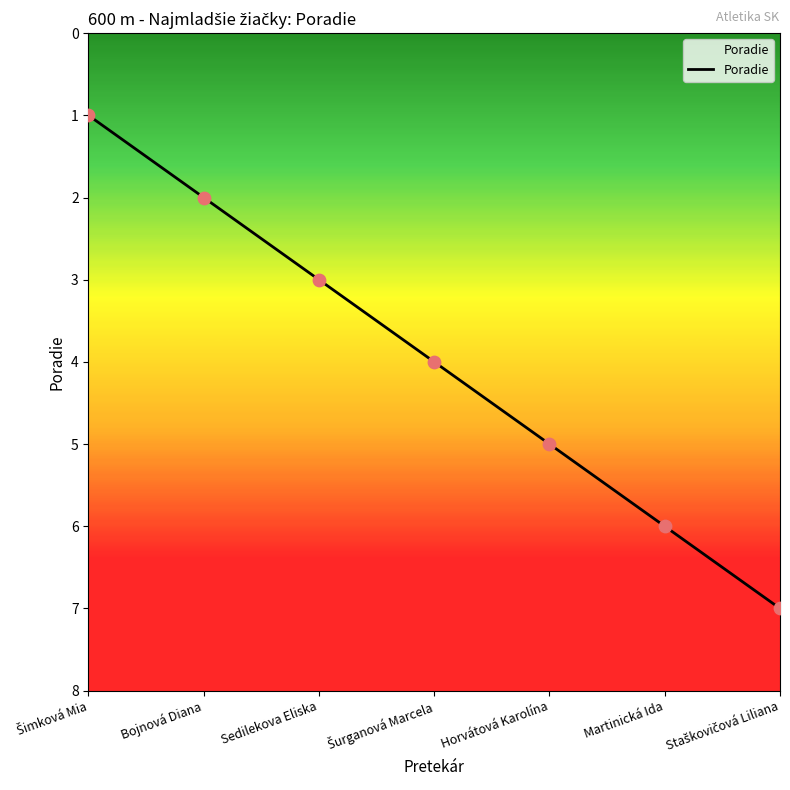

Approximately how many times larger is the value at Sedilekova Eliska compared to Martinická Ida?

0.5